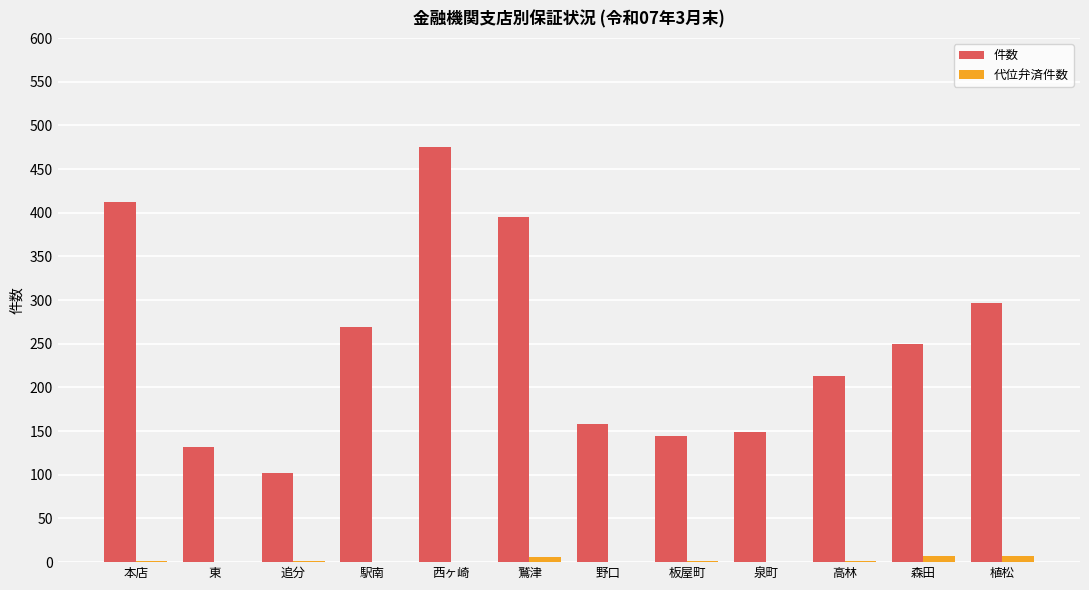

The 件数 series shows 395 at 鷲津. True or false?

True